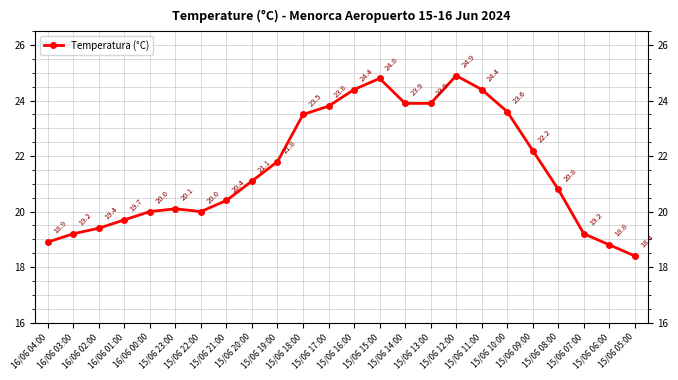

At which label does the data first exceed 21?

15/06 20:00